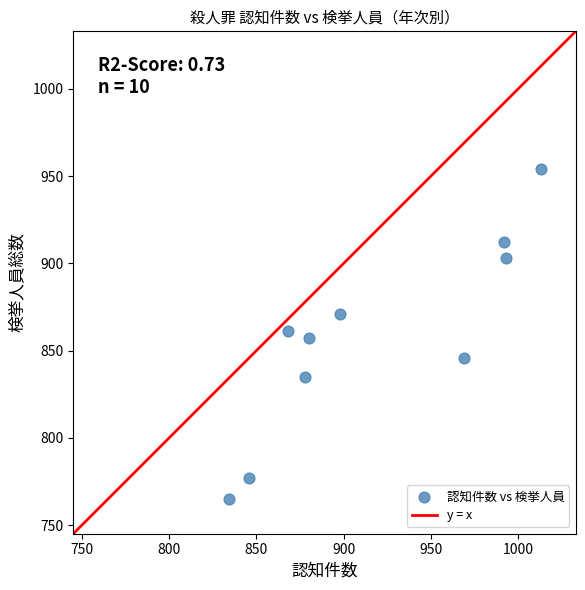

What is the range of X values (max minus min)?

179